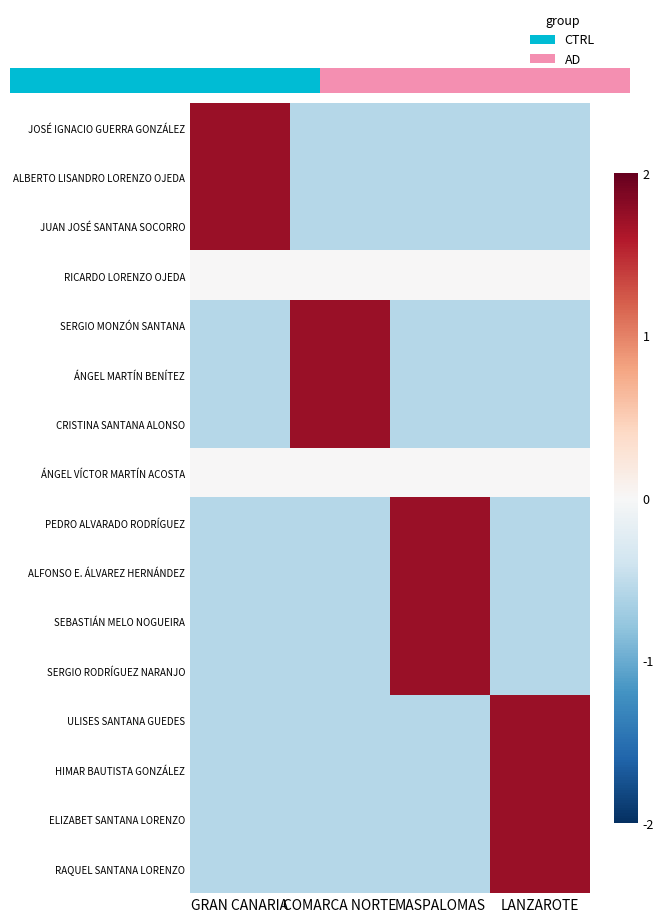

Rank the series by their maximum value, from highest to lowest.

0.0, SERGIO MONZÓN SANTANA, PEDRO ALVARADO RODRÍGUEZ, SERGIO RODRÍGUEZ NARANJO, ULISES SANTANA GUEDES, RAQUEL SANTANA LORENZO, ALBERTO LISANDRO LORENZO OJEDA, JUAN JOSÉ SANTANA SOCORRO, ÁNGEL MARTÍN BENÍTEZ, CRISTINA SANTANA ALONSO, ALFONSO E. ÁLVAREZ HERNÁNDEZ, SEBASTIÁN MELO NOGUEIRA, HIMAR BAUTISTA GONZÁLEZ, ELIZABET SANTANA LORENZO, RICARDO LORENZO OJEDA, ÁNGEL VÍCTOR MARTÍN ACOSTA